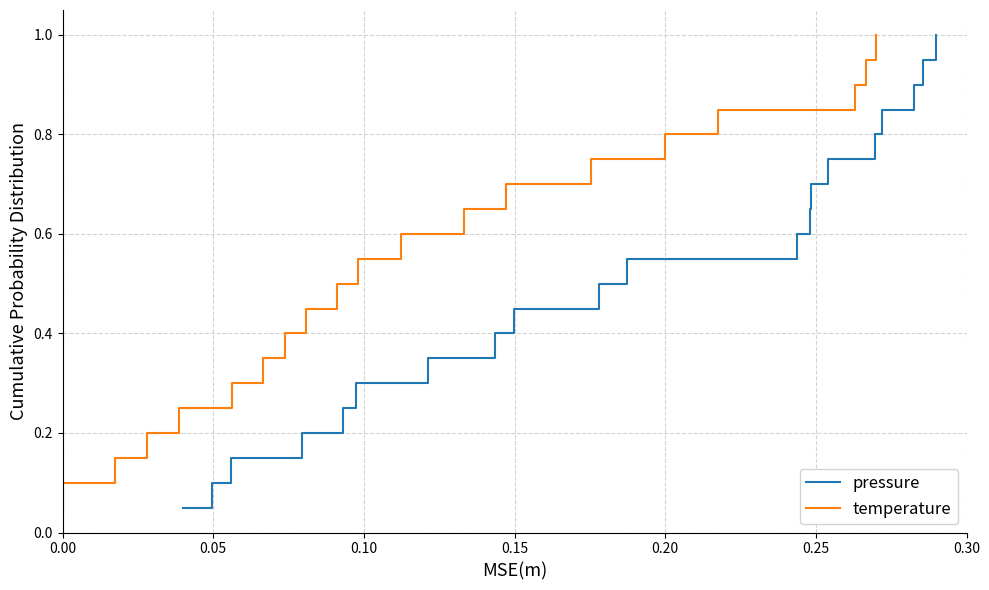

What is the highest value of the pressure series?

1.0